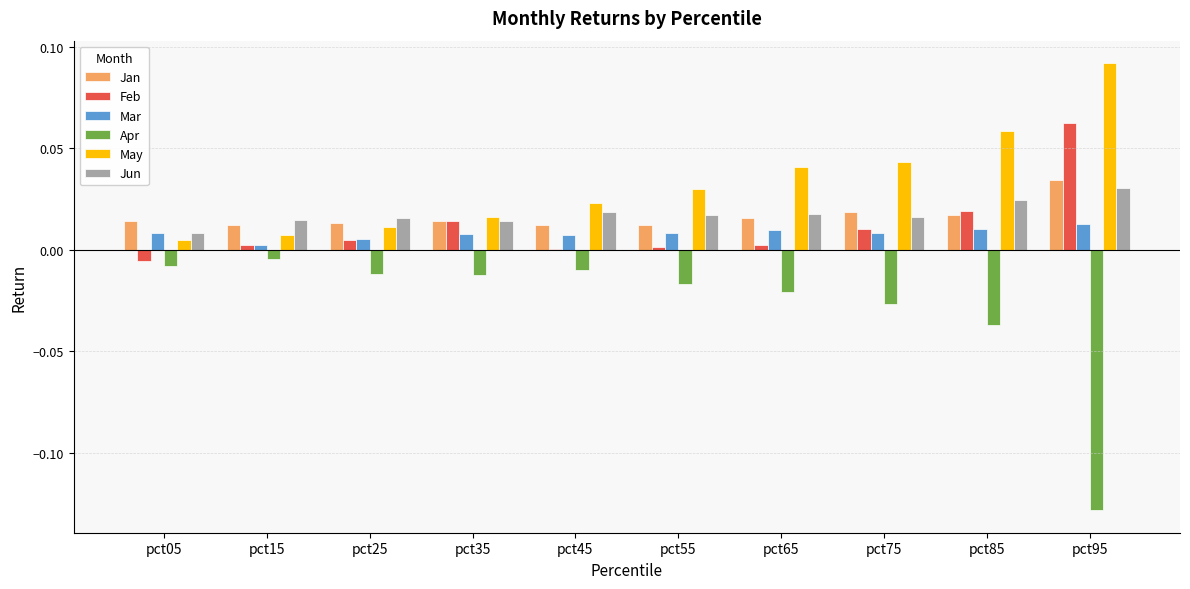

Count the Mar values in the range 0 to 1.

10